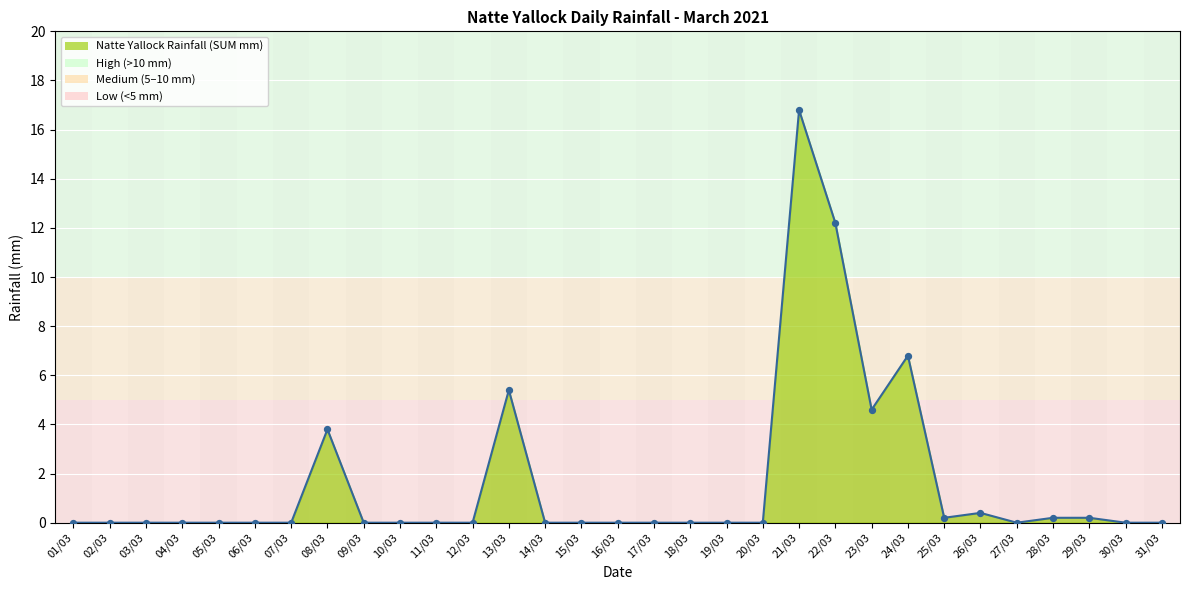

Between 13/03 and 16/03, which is larger?

13/03